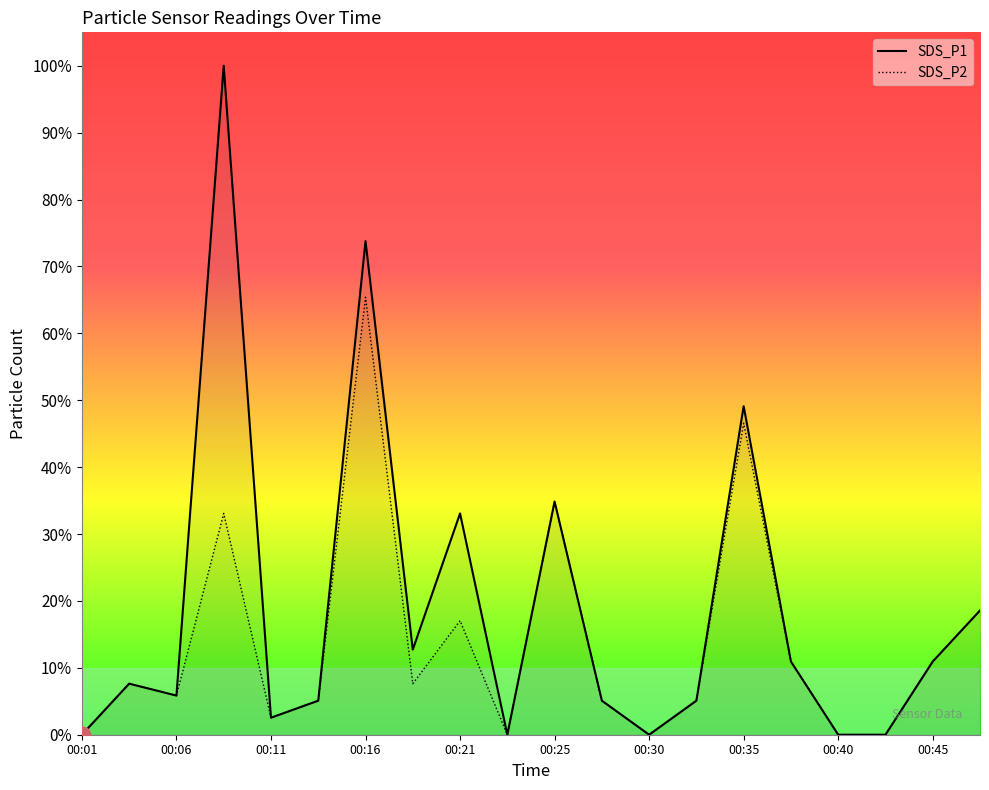

List the series in order of their overall mean, lowest first.

SDS_P2, SDS_P1